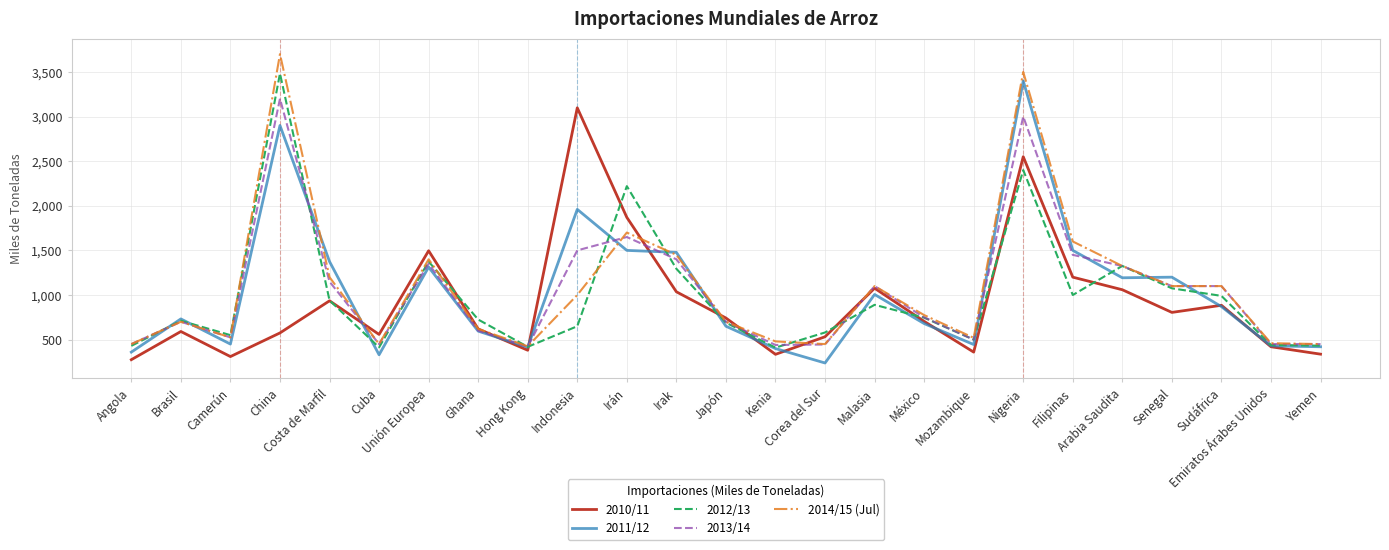

Read the 2011/12 value at Yemen.

420